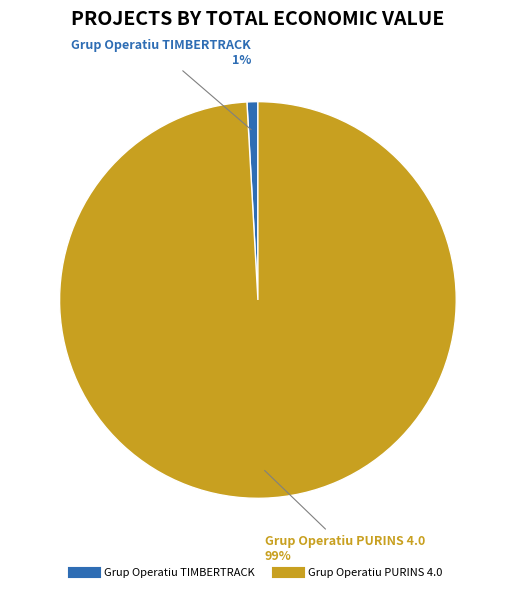

To the nearest percent, what is the difference between the Grup Operatiu PURINS 4.0 and Grup Operatiu TIMBERTRACK slice percentages?

98%